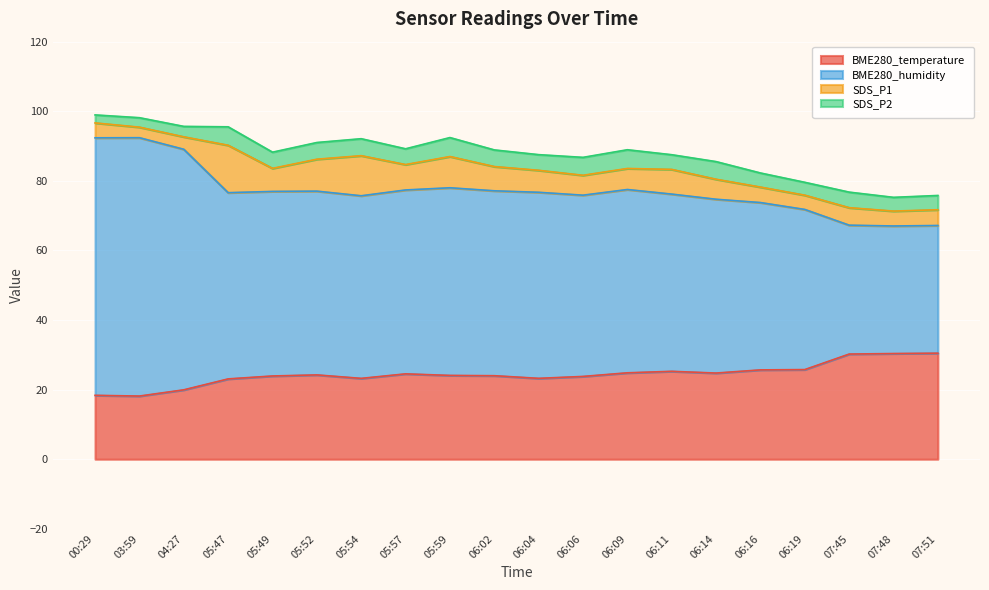

What is the sum of all BME280_temperature values?

487.9